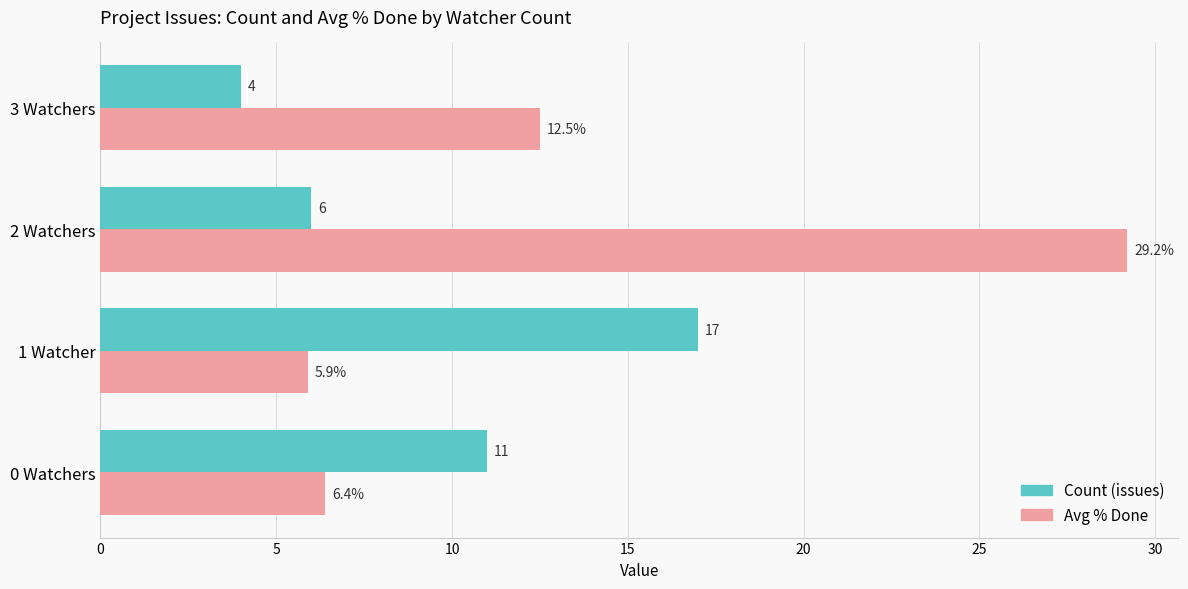

Which series has the largest range (max minus min)?

Avg % Done